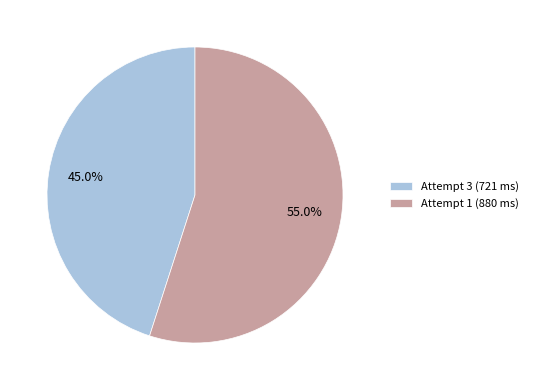

Rank the categories by value from highest to lowest.

Attempt 1, Attempt 3